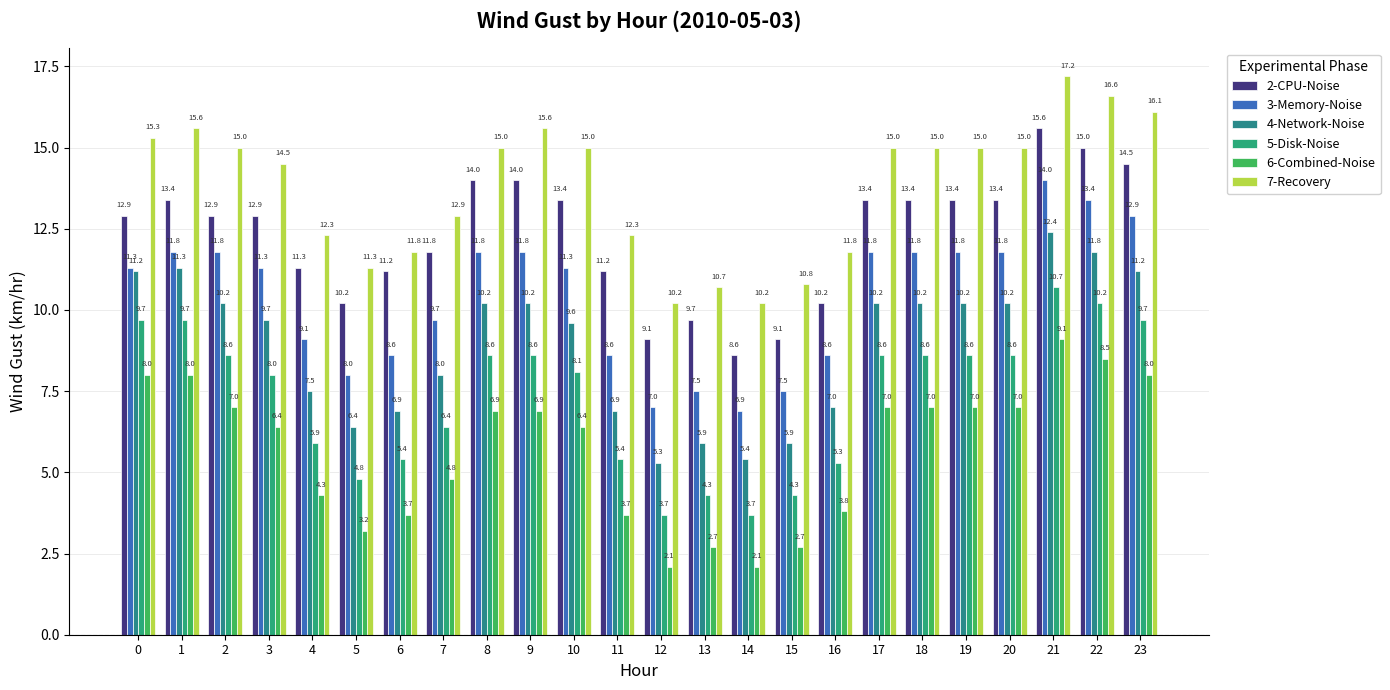

What is the difference between the highest and lowest values at 5?

8.1